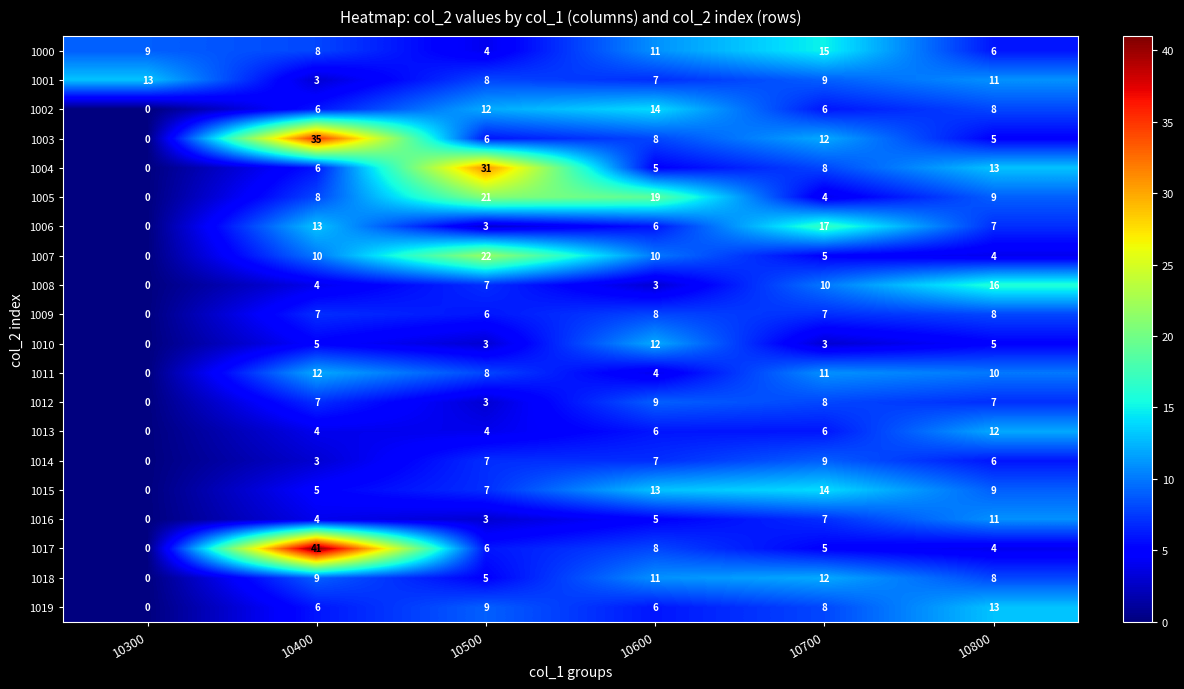

The 1004 series shows 4 at 10800. True or false?

False